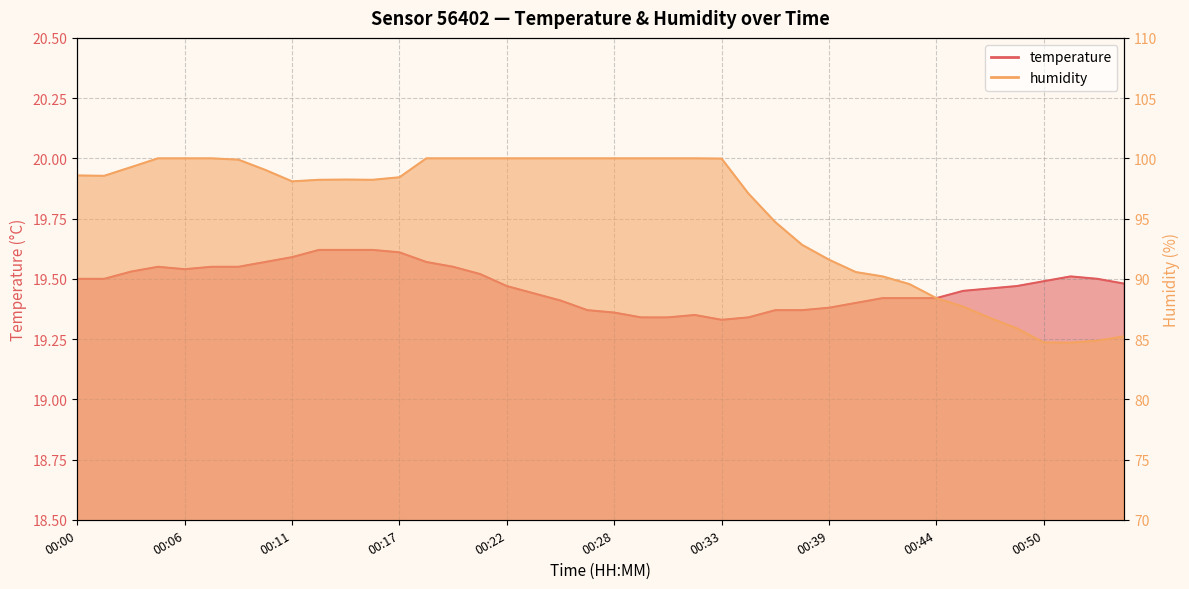

Reading left to right, list all the values displayed in this chart.

temperature: 19.5	19.5	19.5	19.6	19.5	19.6	19.6	19.6	19.6	19.6	19.6	19.6	19.6	19.6	19.6	19.5	19.5	19.4	19.4	19.4	19.4	19.3	19.3	19.4	19.3	19.3	19.4	19.4	19.4	19.4	19.4	19.4	19.4	19.4	19.5	19.5	19.5	19.5	19.5	19.5
humidity: 98.6	98.5	99.3	100.0	100.0	100.0	99.9	99.0	98.1	98.2	98.2	98.2	98.4	100.0	100.0	100.0	100.0	100.0	100.0	100.0	100.0	100.0	100.0	100.0	100.0	97.1	94.7	92.8	91.6	90.6	90.2	89.6	88.4	87.7	86.8	85.9	84.7	84.7	84.9	85.2